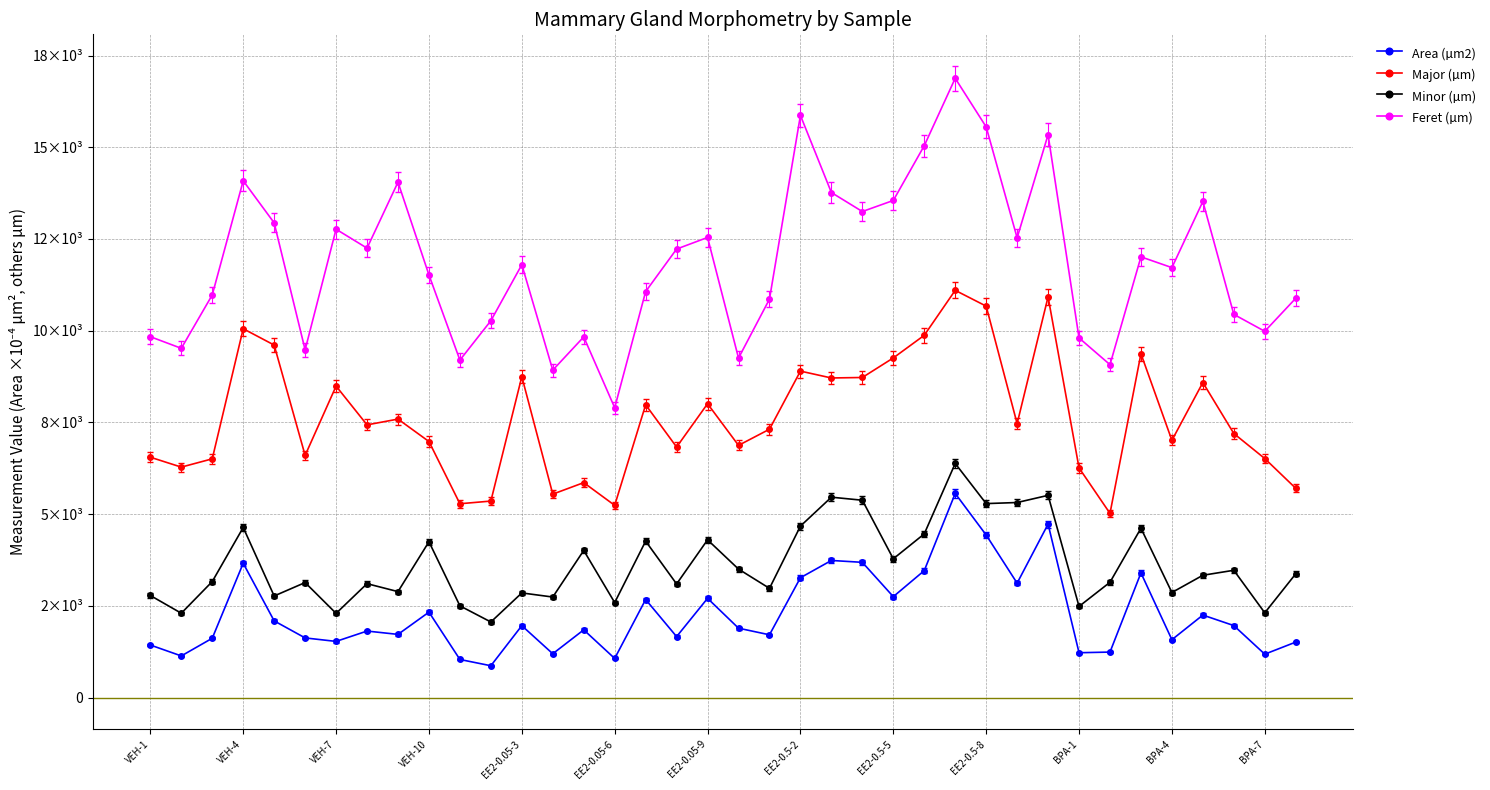

Is this an area chart (filled region under the line)?

No